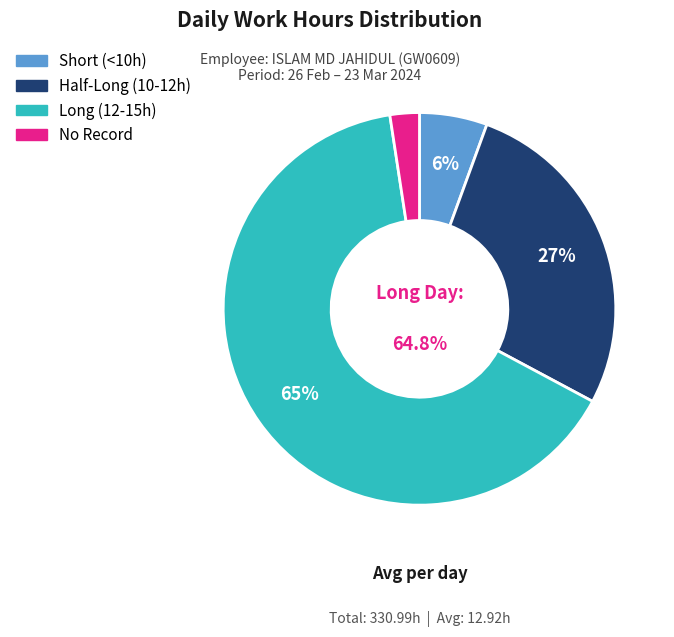

Does any single category account for the majority?

Yes